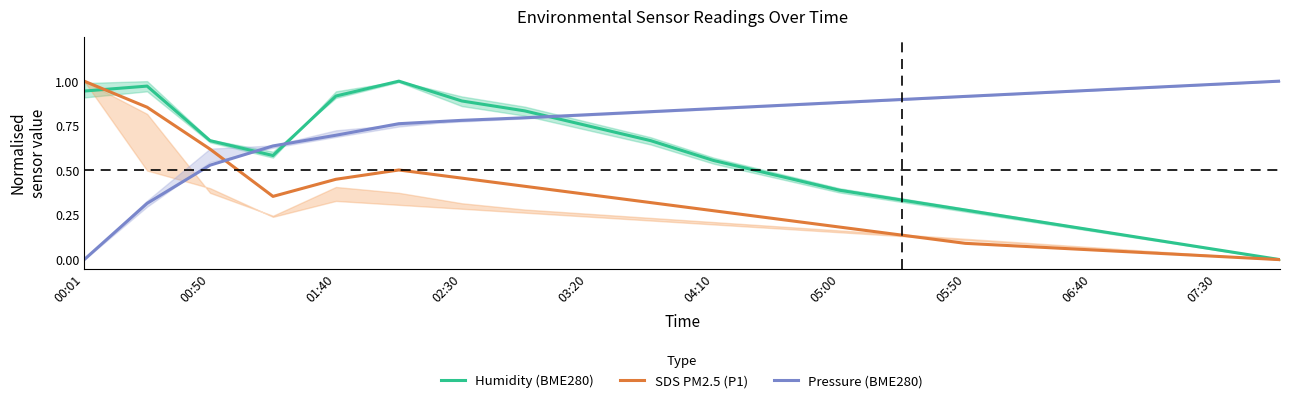

How many categories are shown in the chart?

20